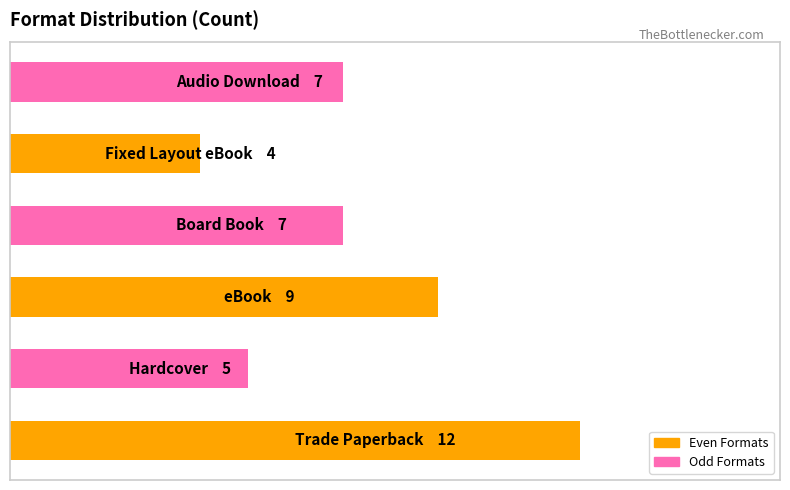

What is the difference between the second highest and minimum values?

5